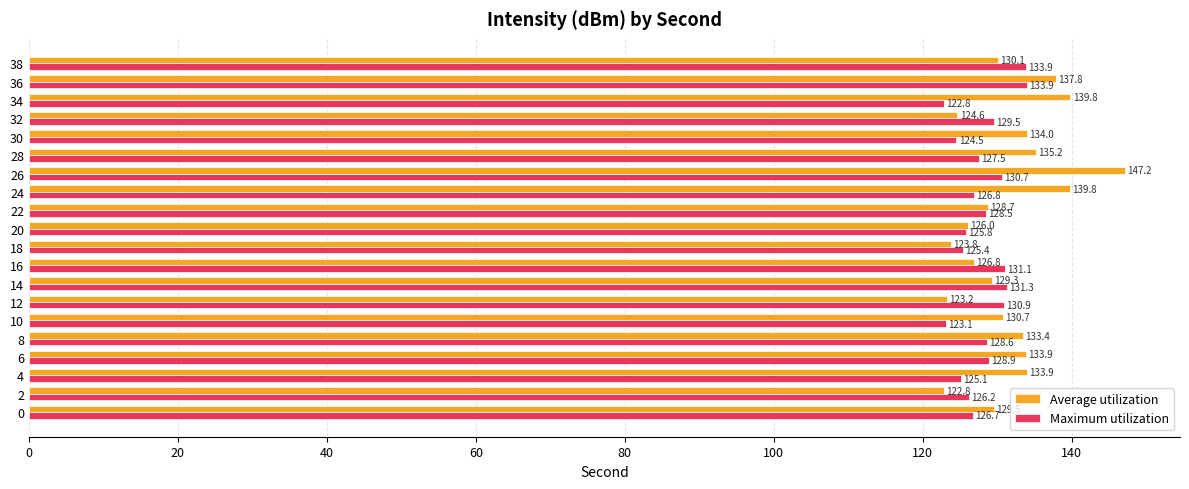

What are all the series names shown in the legend?

Average utilization, Maximum utilization